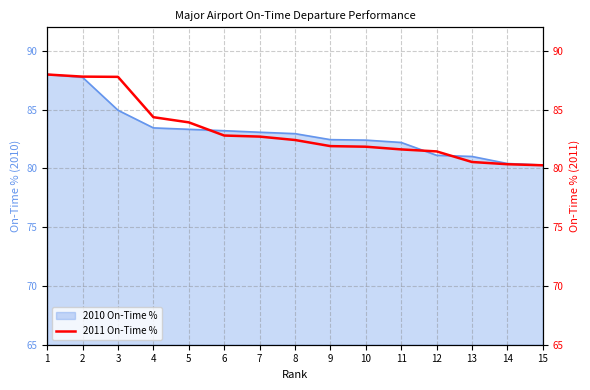

Which label corresponds to the largest value in the chart?

1